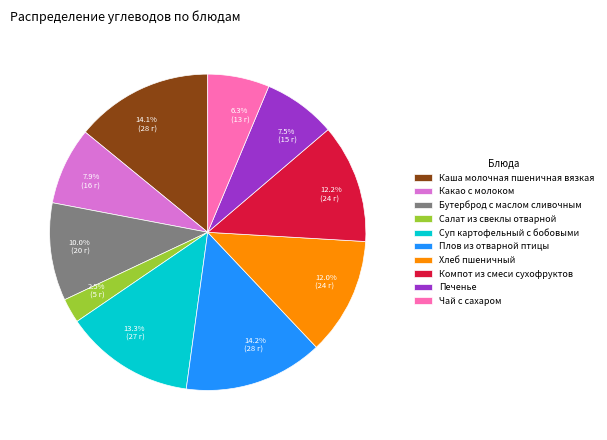

To the nearest percent, what portion does Чай с сахаром represent?

6%